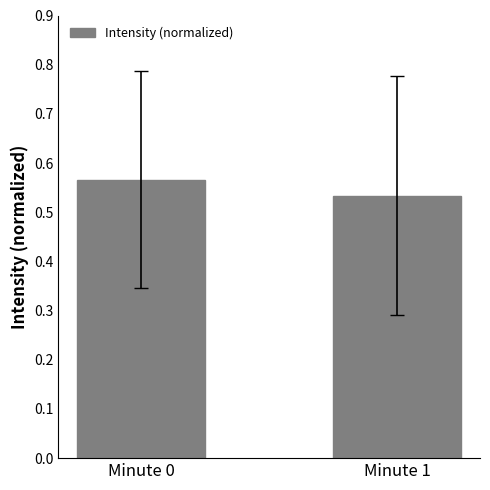

Which category has the highest value across all series?

Minute 0